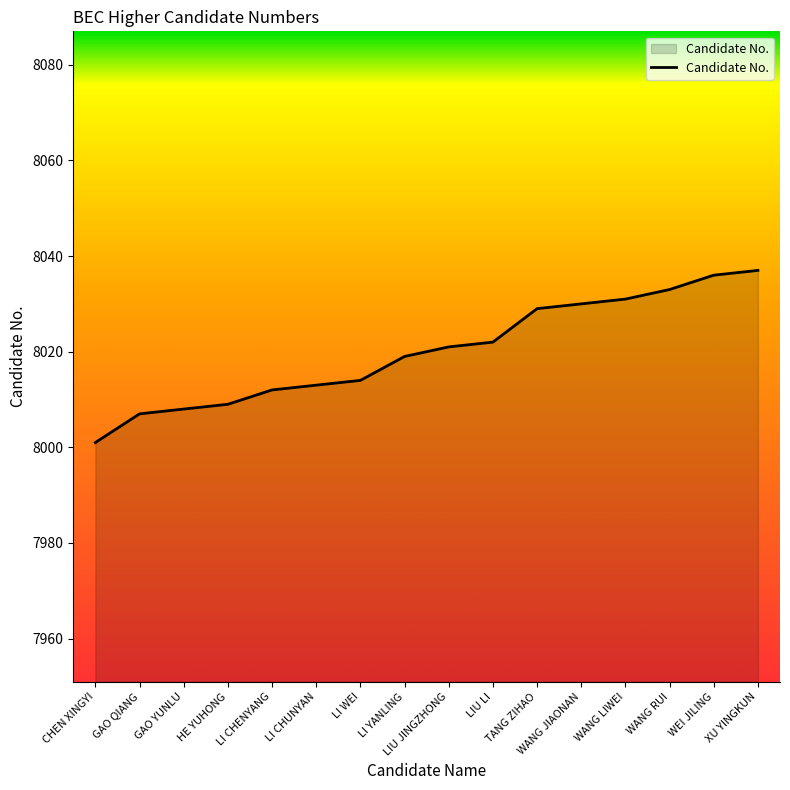

Approximately how many times larger is the value at LI YANLING compared to LIU JINGZHONG?

1.0